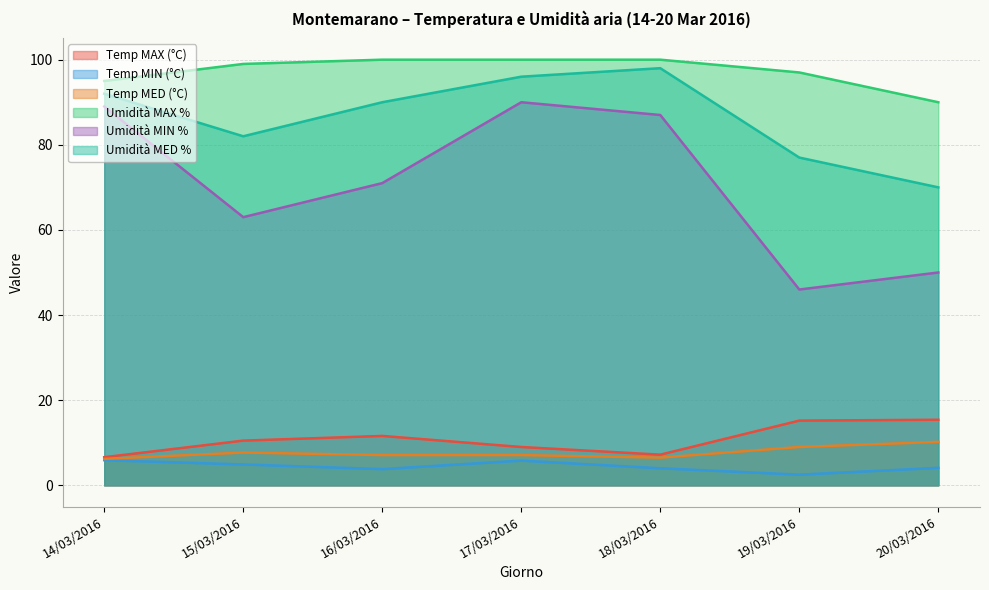

What is the smallest value displayed?

2.5